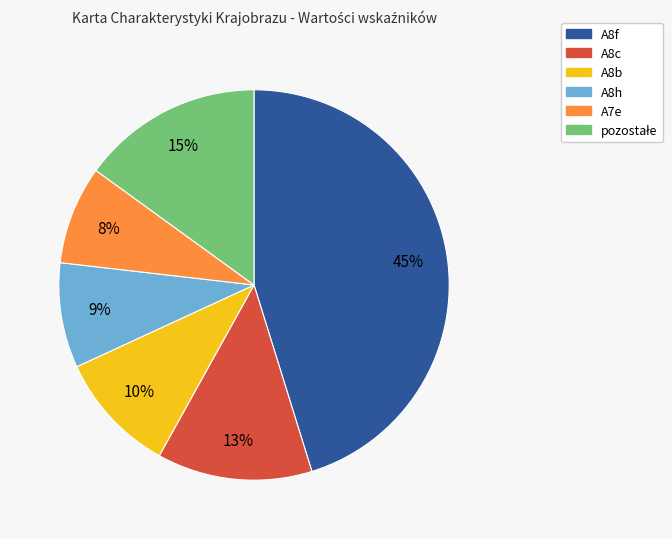

Is there a majority slice in this chart?

No